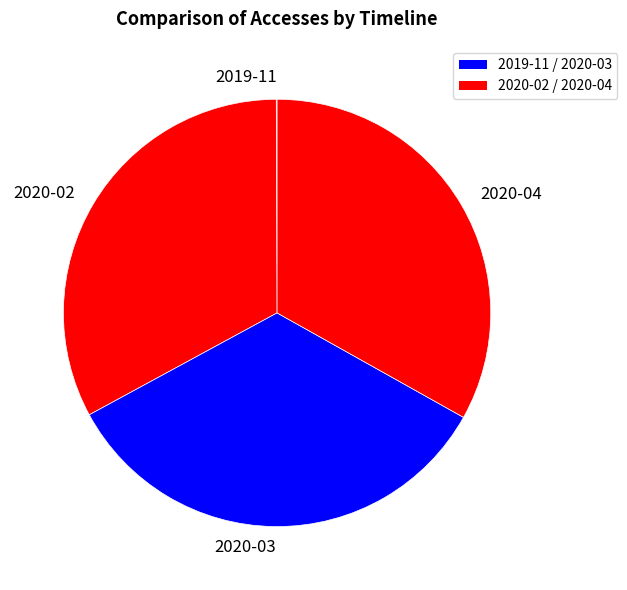

Do 2020-03 and 2020-02 together represent more than half of the pie?

Yes